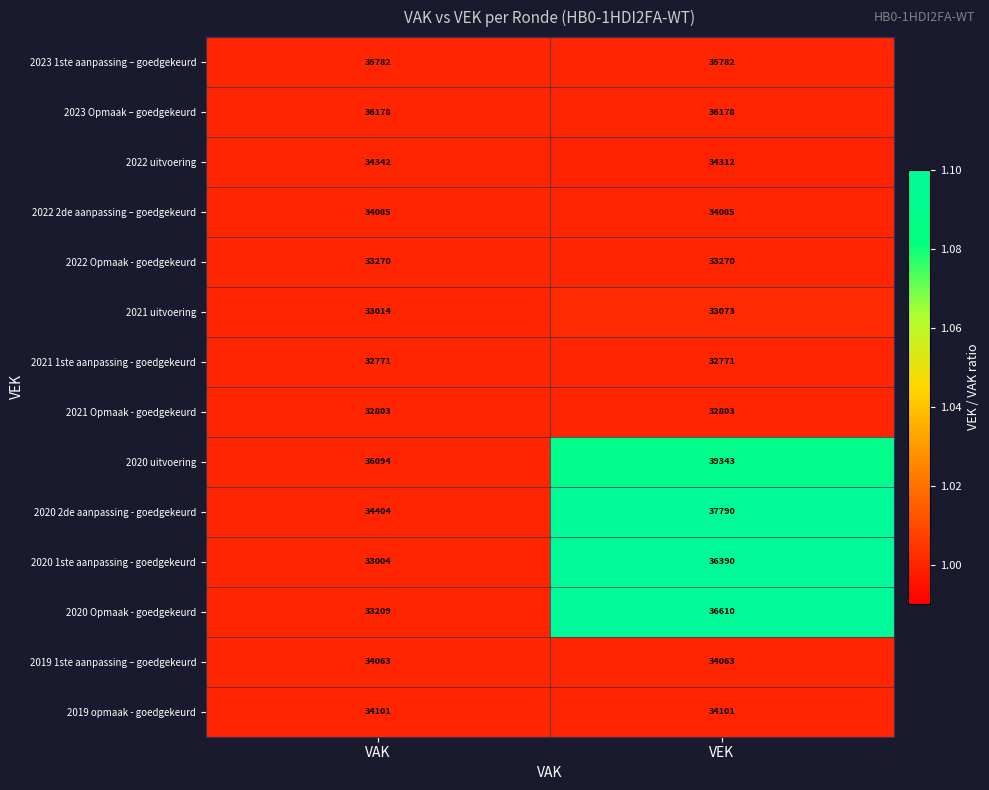

Where is 2020 1ste aanpassing - goedgekeurd nearest to the value 34697?

VAK